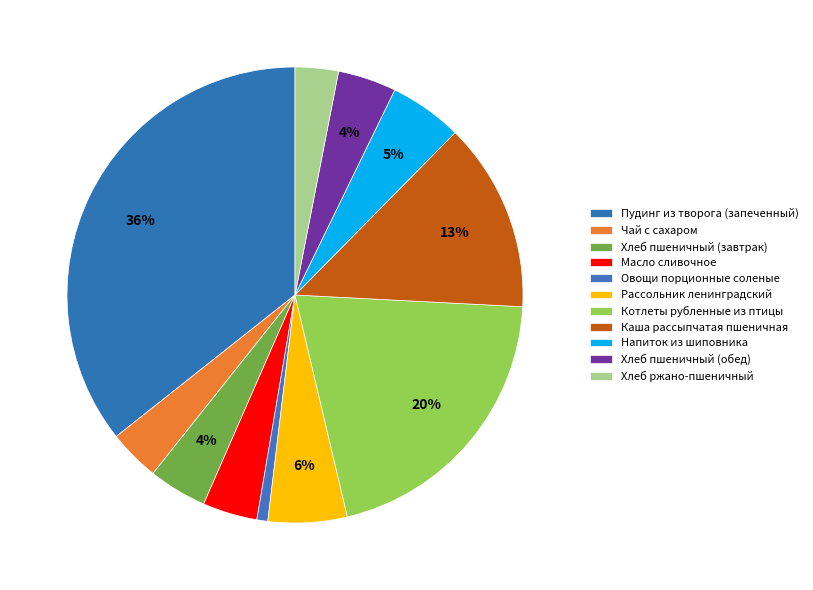

The Пудинг из творога (запеченный) slice represents 28% of the pie. True or false?

False